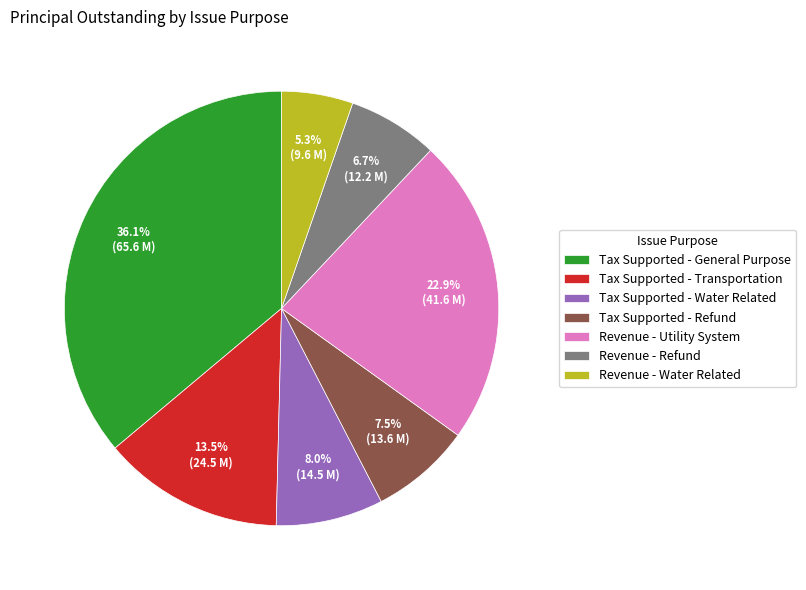

To the nearest percent, what percentage of the pie is Tax Supported - General Purpose?

36%